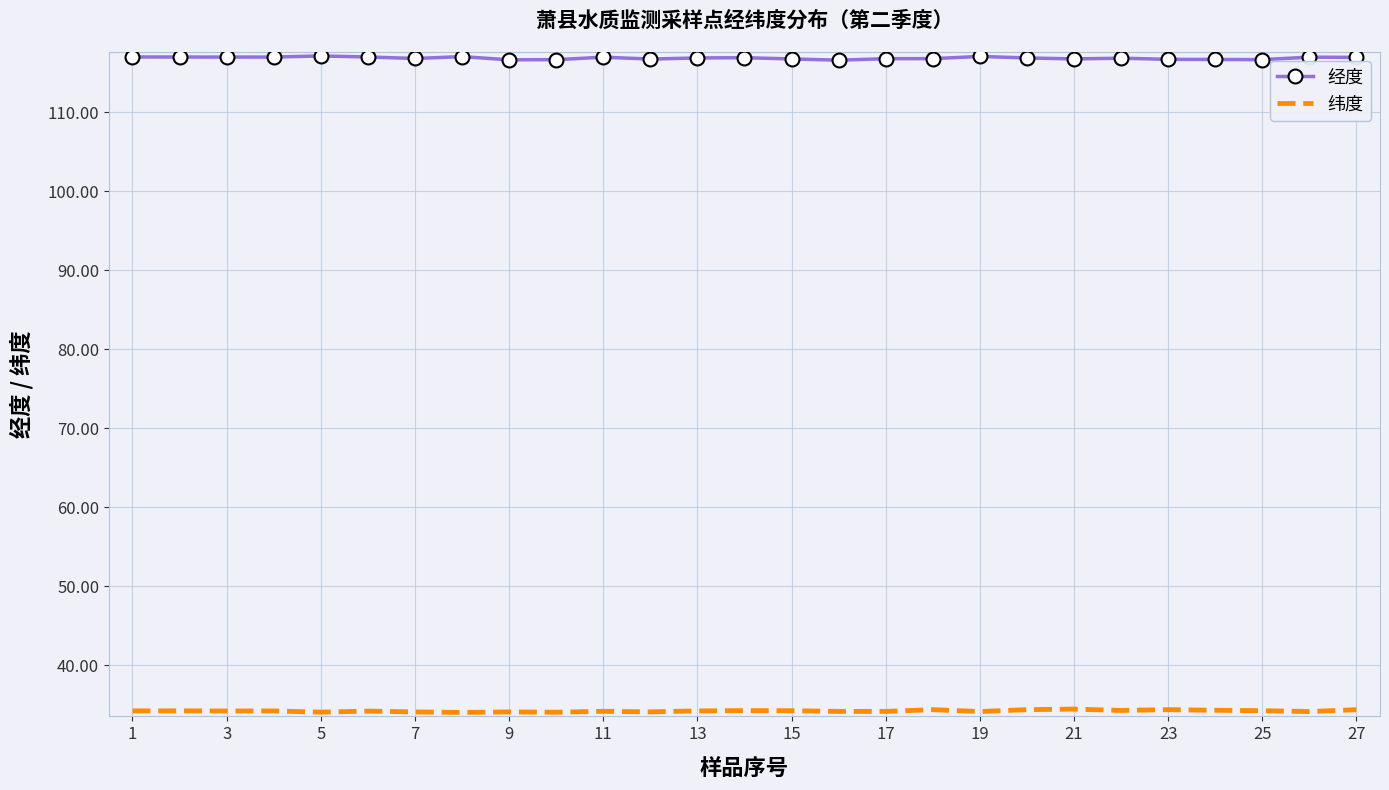

List the series in order of their peak value, lowest first.

纬度, 经度